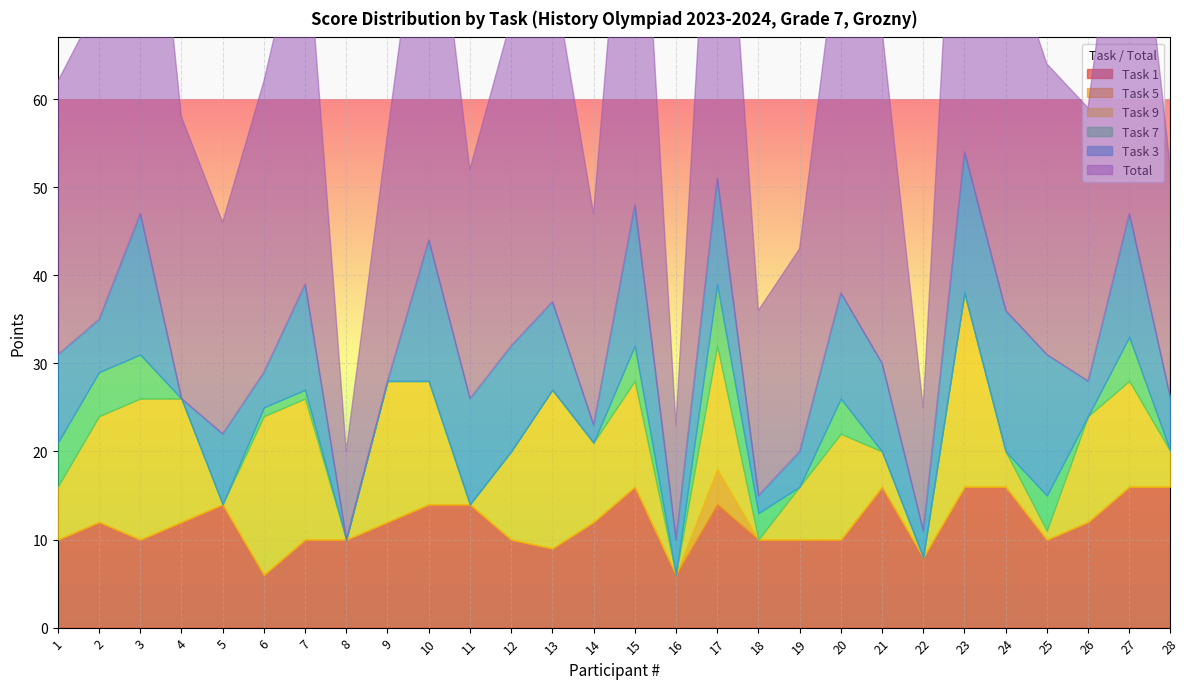

At which label does Task 1 first exceed 12?

5